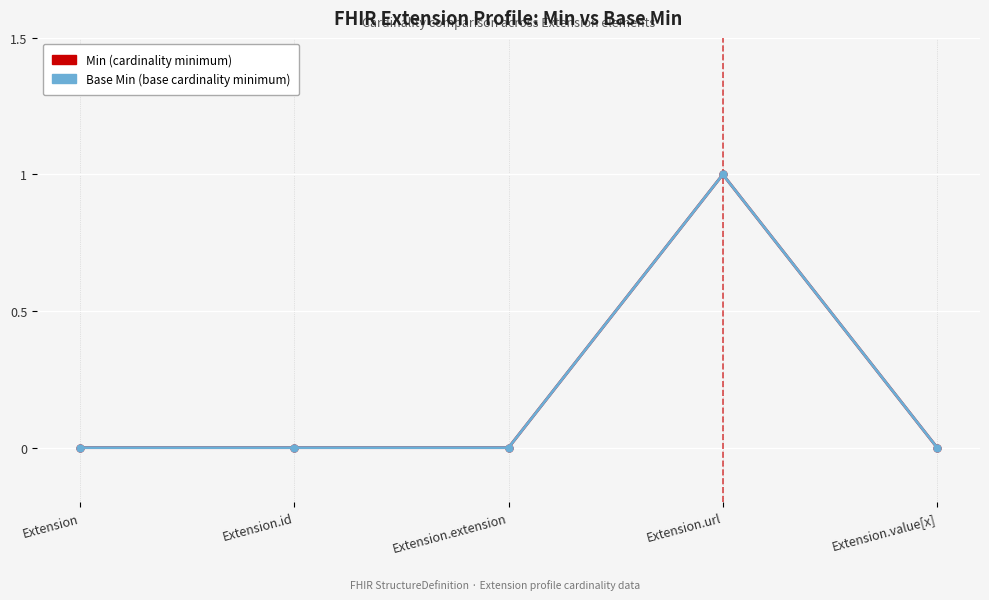

Does the chart have visible grid lines?

Yes